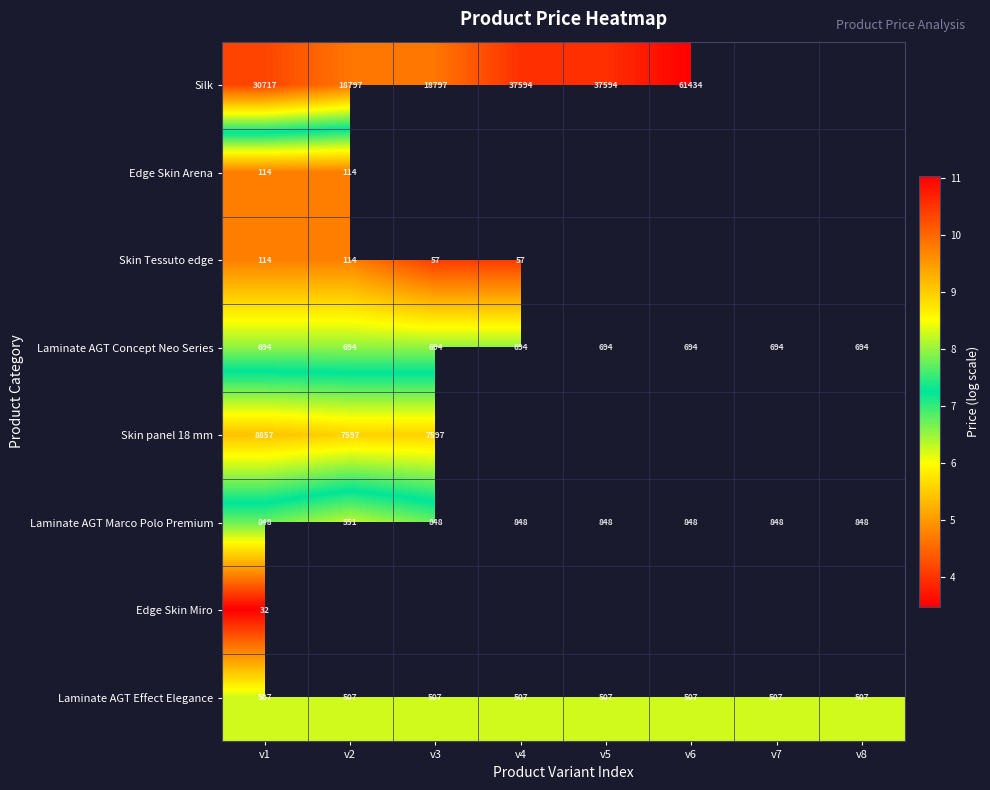

Is the value of Edge Skin Arena at v1 greater than the value of Skin panel 18 mm at v2?

No